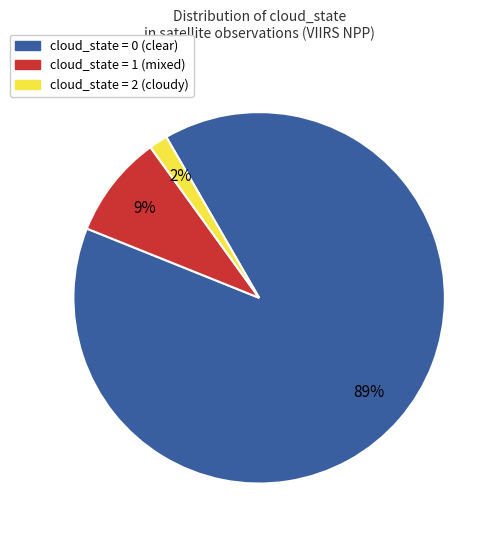

Which slice represents more than half of the pie?

cloud_state = 0